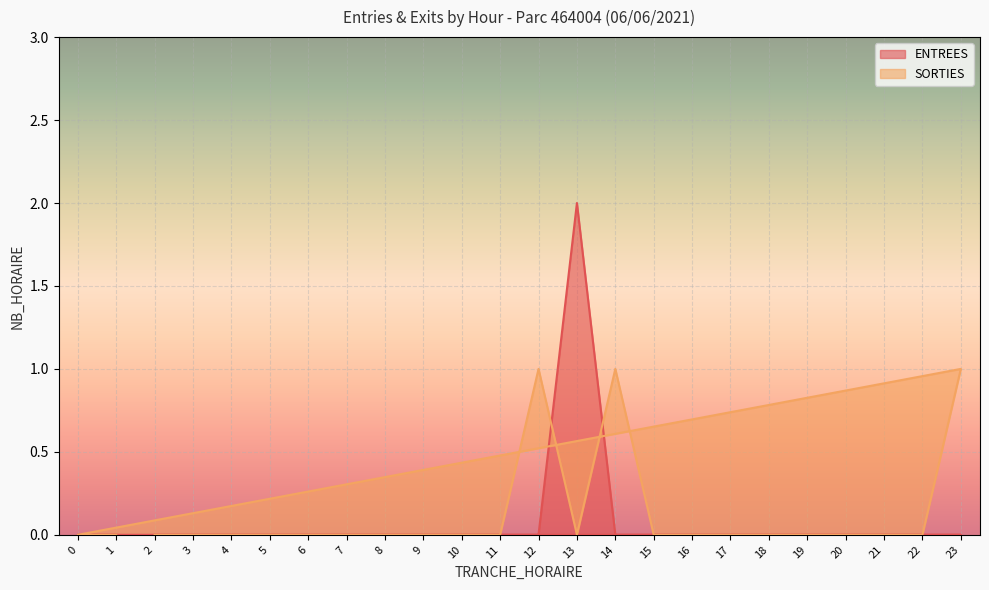

What position from the right is 0?

2